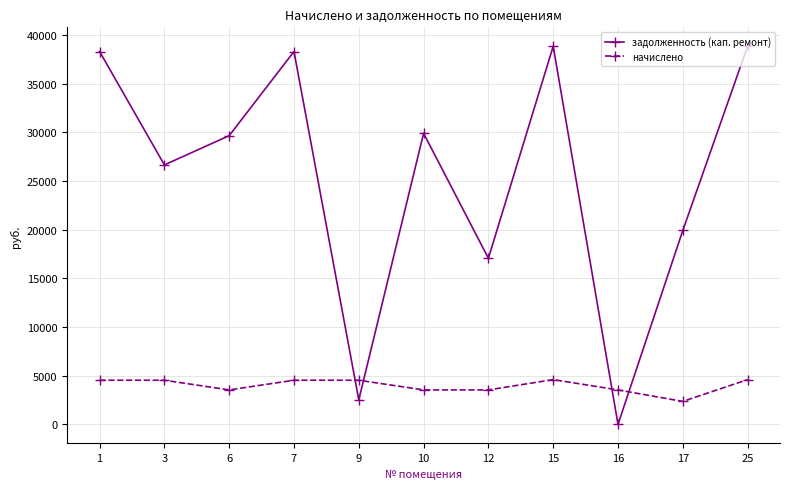

Where is the first local maximum for задолженность (кап. ремонт)?

7